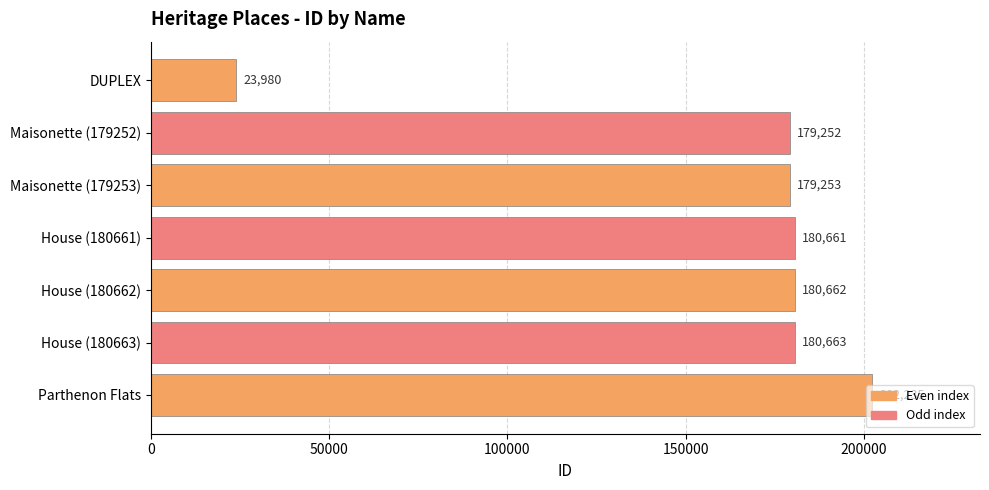

Does the chart contain stacked bars?

No